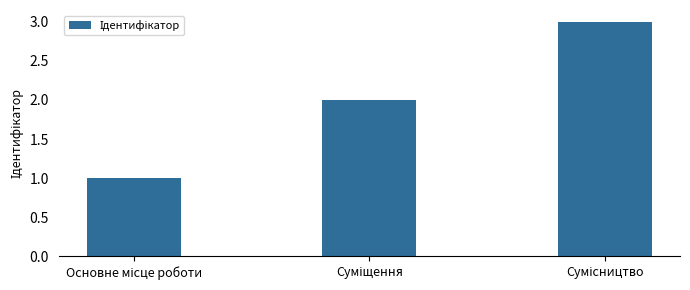

How many values are between 1 and 3?

3